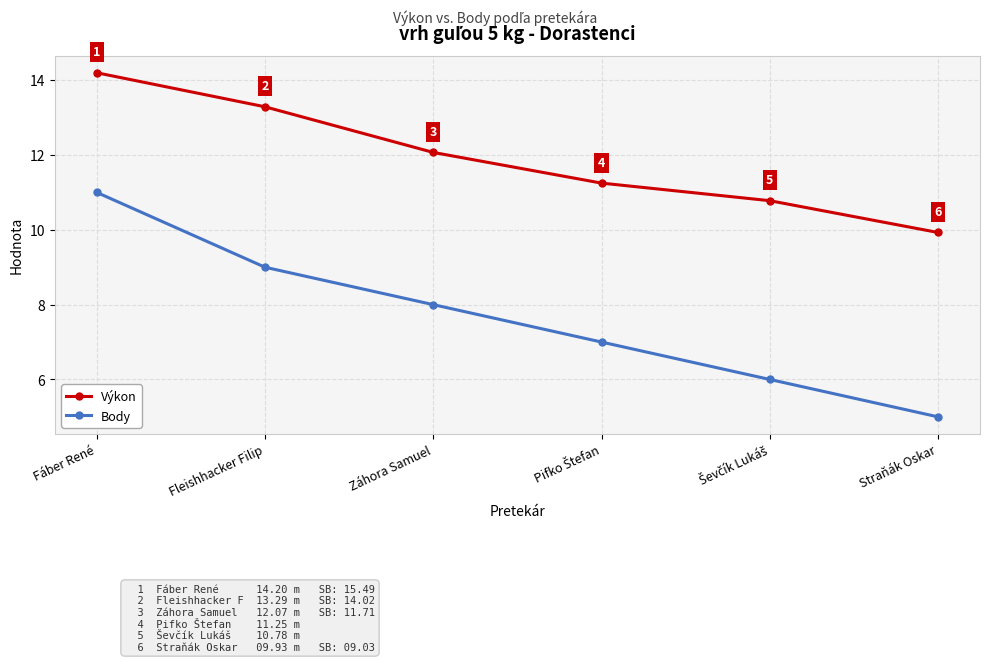

Which series has the largest range (max minus min)?

Body